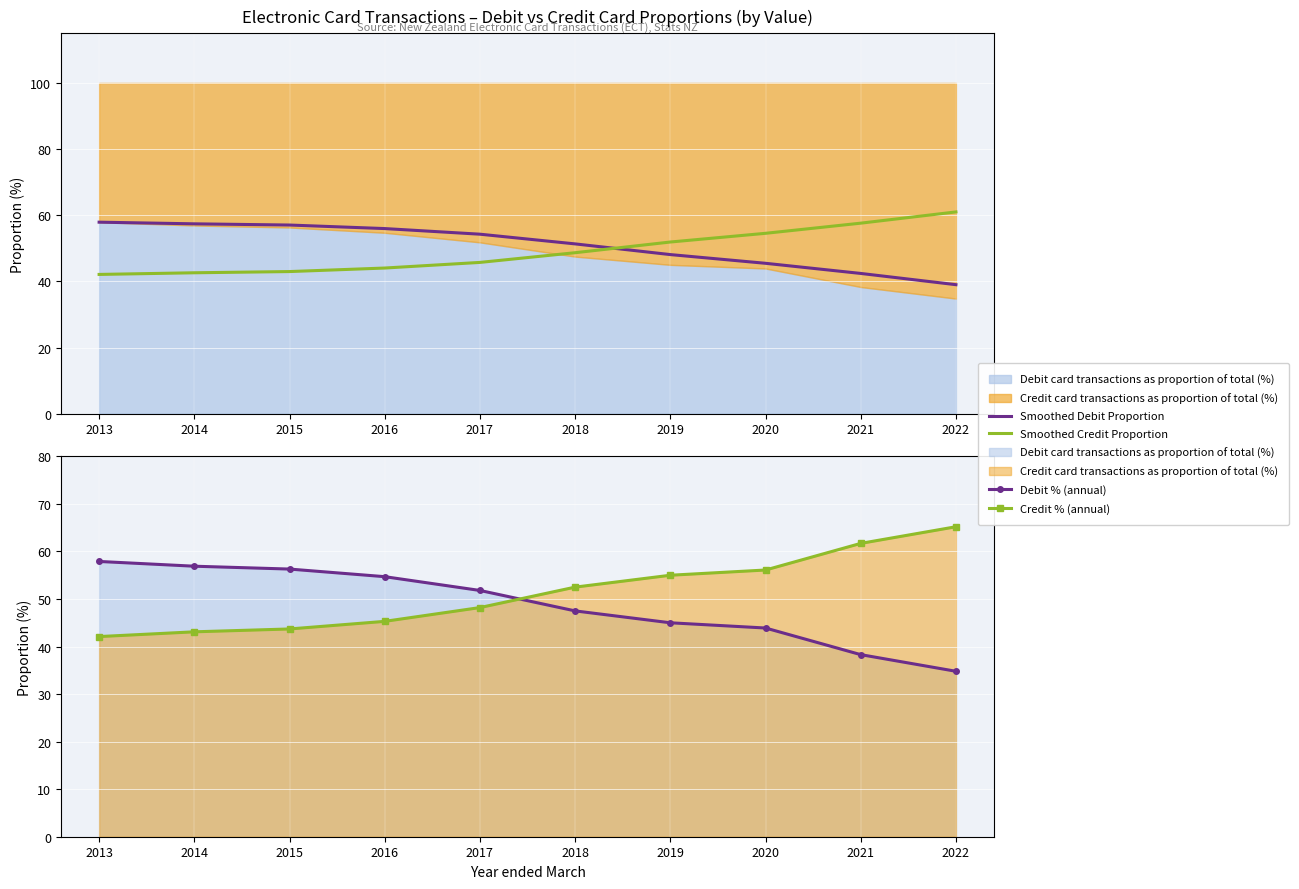

Read the Smoothed Credit Proportion value at 2013.

42.1